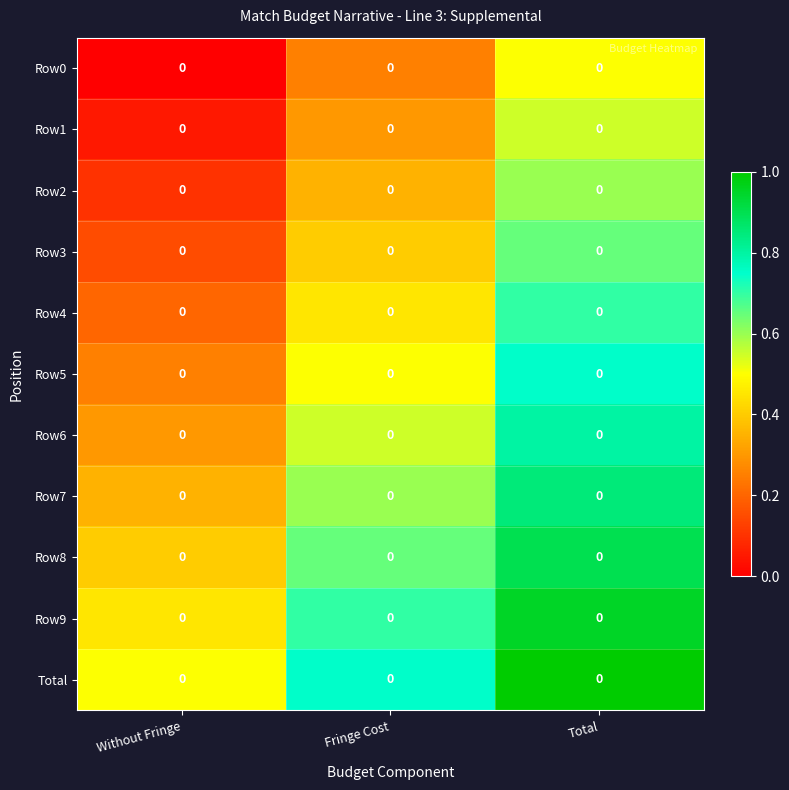

How many positive values does the Row0 series have?

2